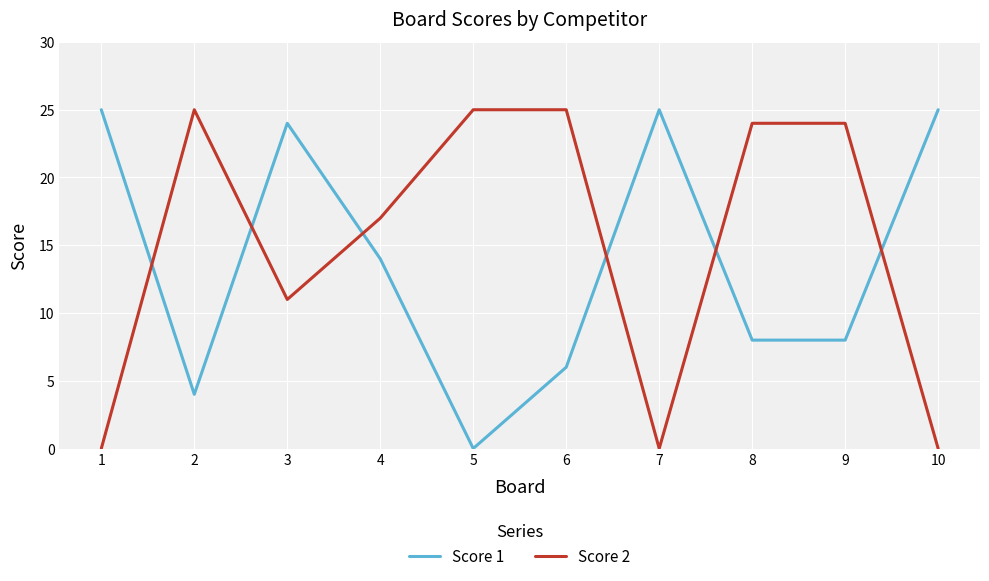

What is the total value across all series at 5?

25